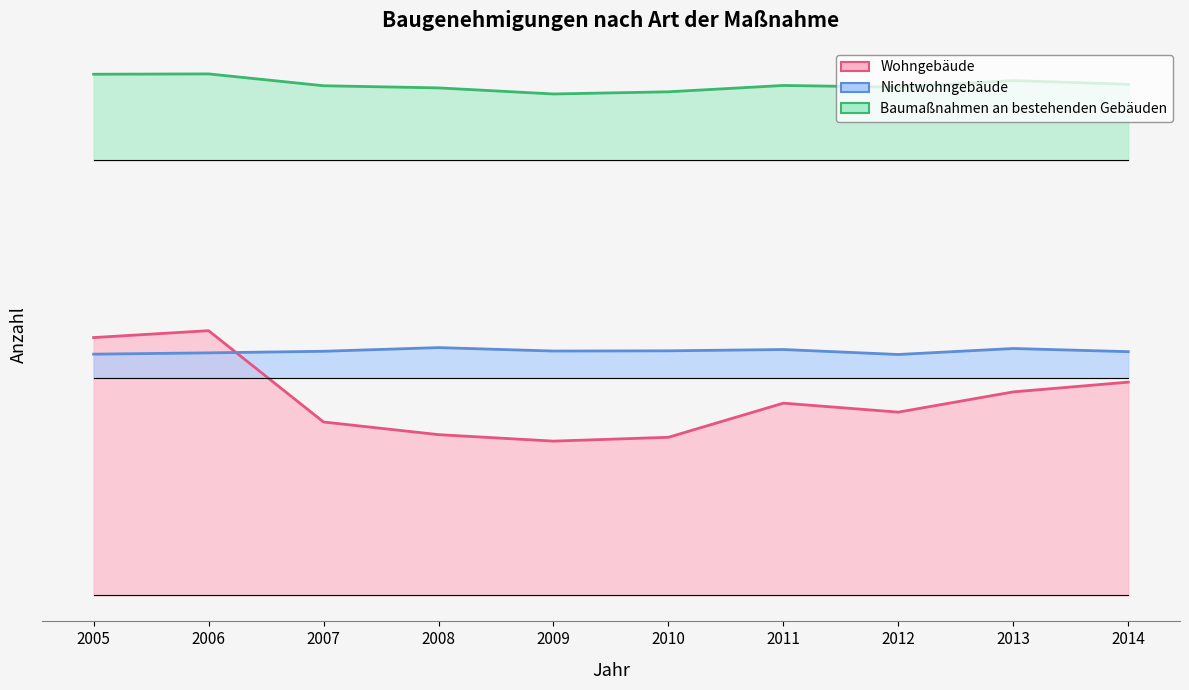

True or false: Wohngebäude has a value of 5055 at 2012.

True